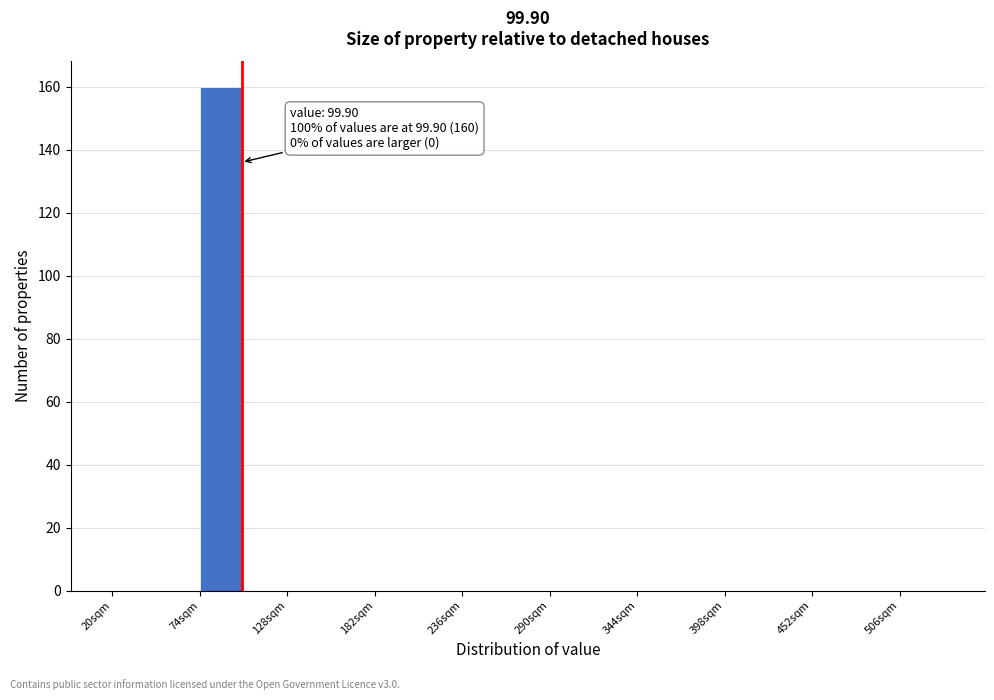

Around what value on the x-axis is the tallest bar? Give the approximate position of its centre, as read against the axis.

90